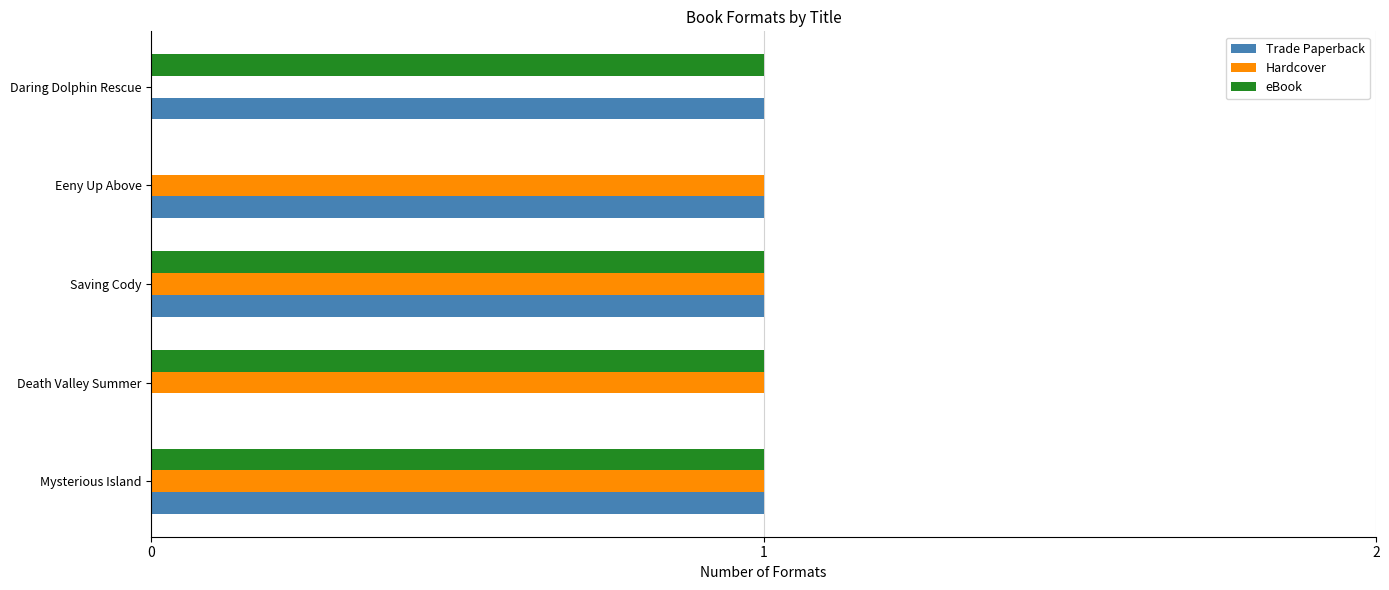

Is the value of Trade Paperback at Death Valley Summer greater than the value of eBook at Daring Dolphin Rescue?

No